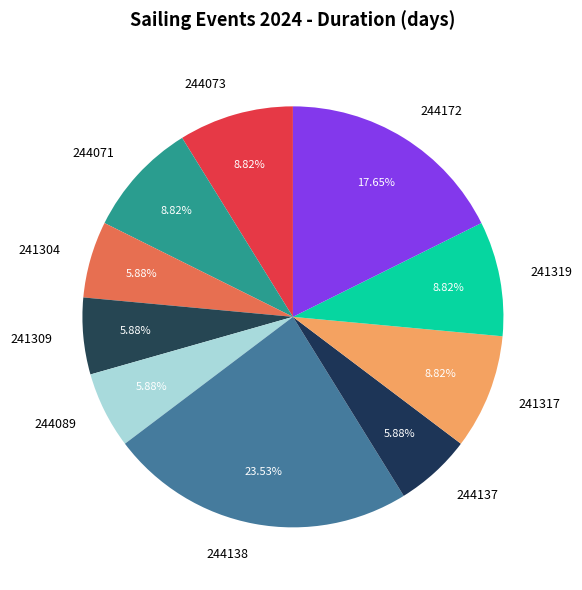

To the nearest percent, what is the average slice percentage?

10%